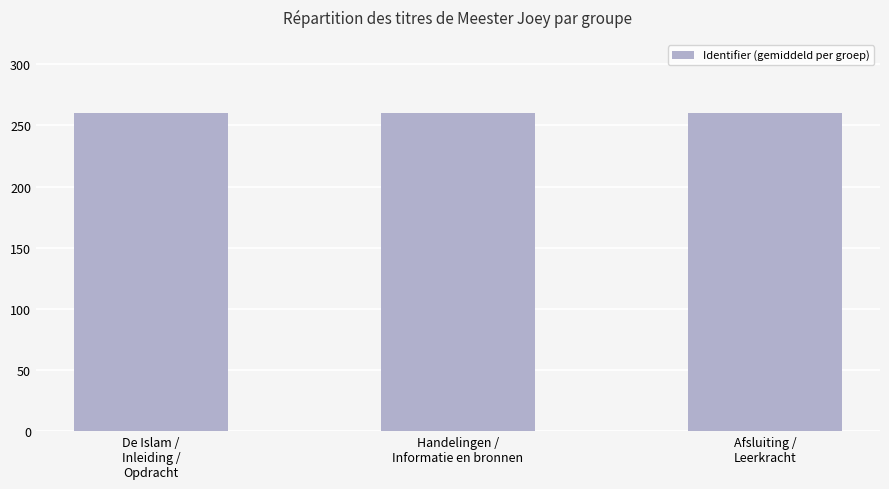

The chart shows a value of 133.4 at Afsluiting /
Leerkracht. True or false?

False